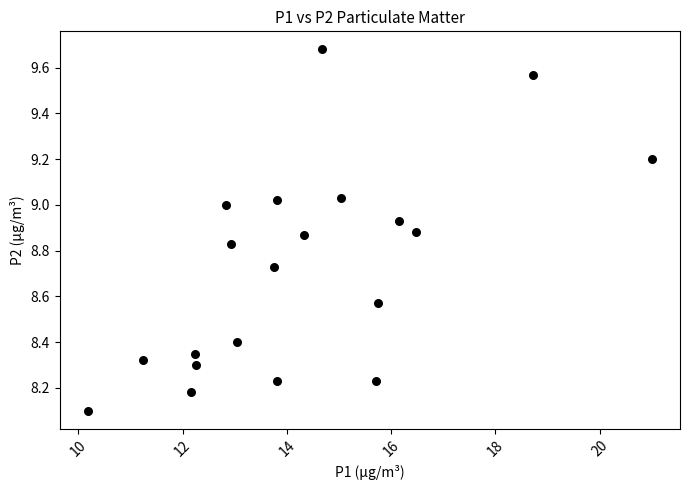

What is the range of X values (max minus min)?

10.8